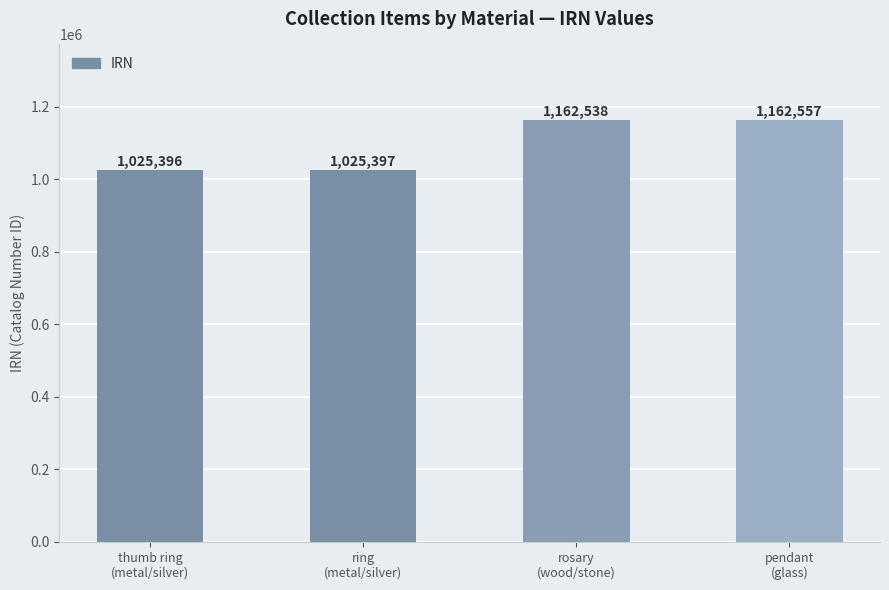

Reading left to right, extract all data points from this chart.

1025396	1025397	1162538	1162557